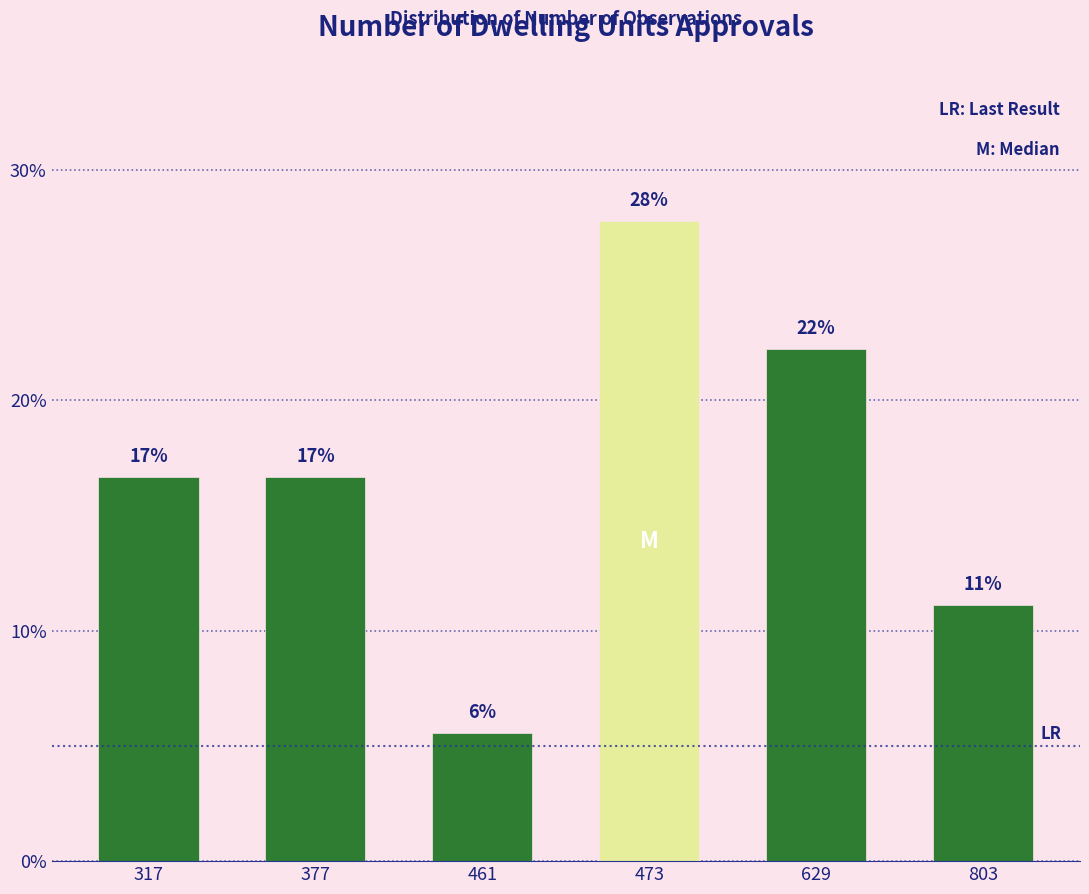

How many bars are there in total?

6